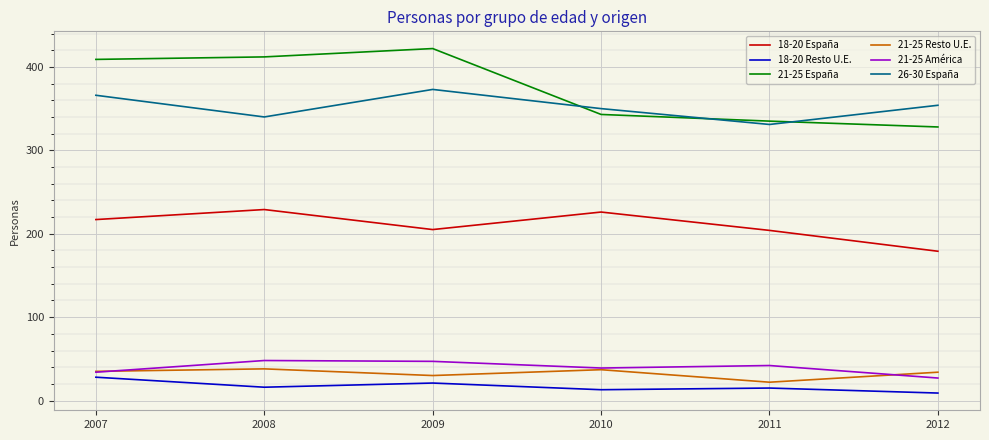

At how many categories does at least one series exceed 297?

6